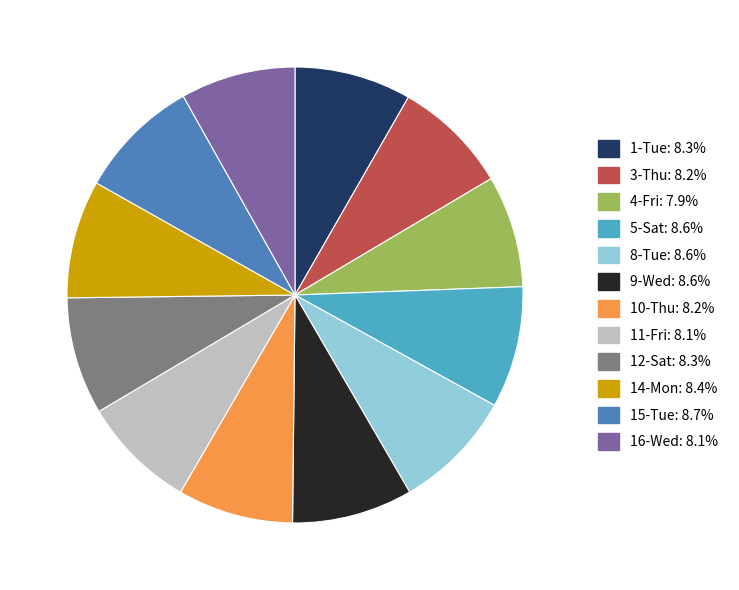

How many segments does this pie chart have?

12